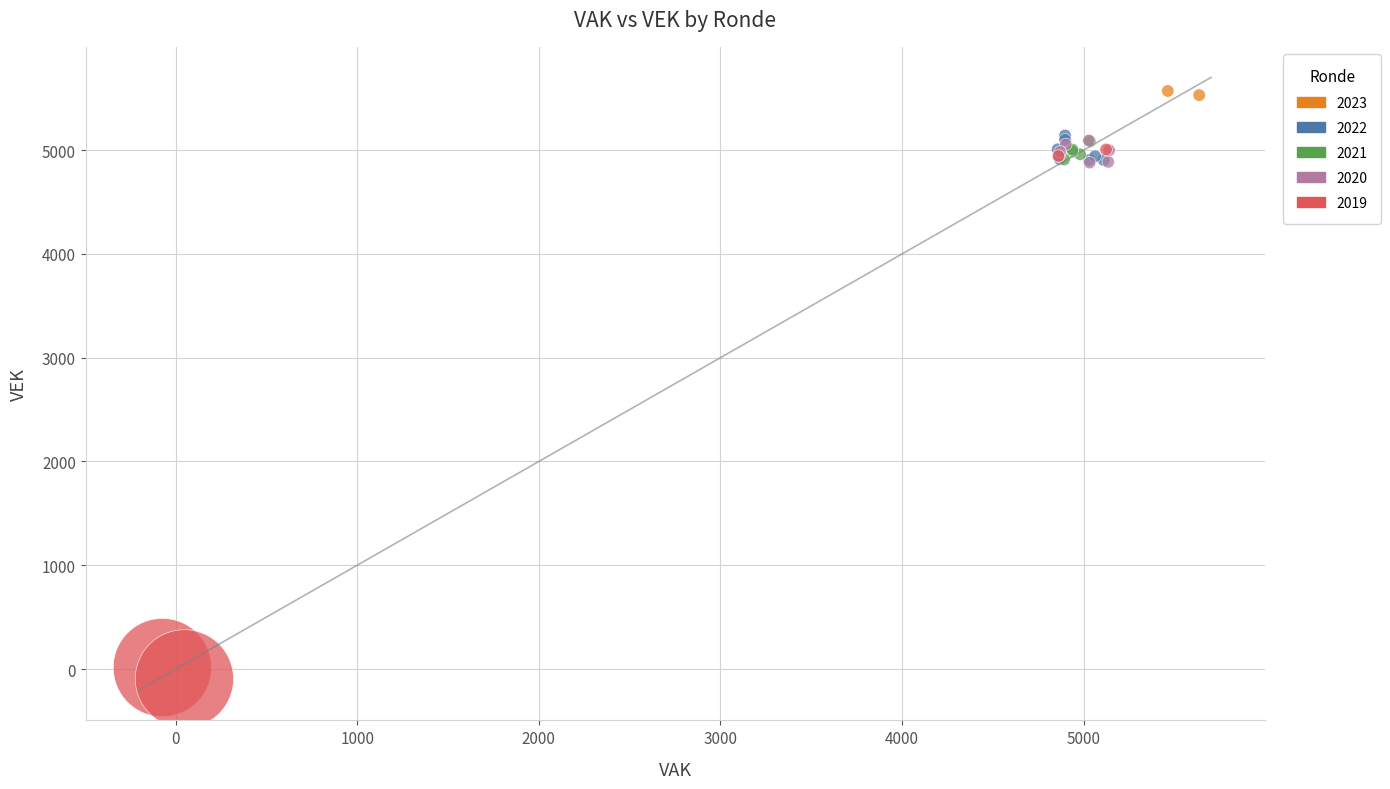

What are all the series names shown in the legend?

2023, 2022, 2021, 2020, 2019